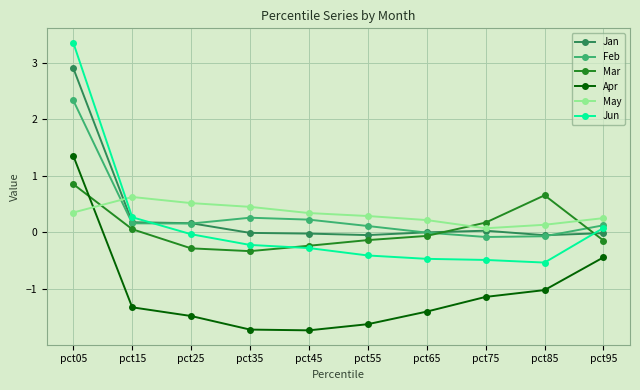

List the series in order of their peak value, highest first.

Jun, Jan, Feb, Apr, Mar, May